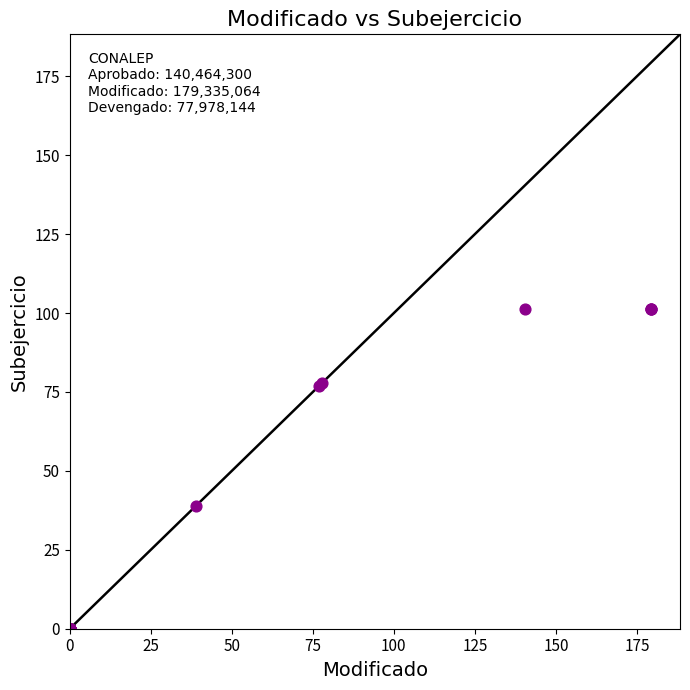

What Y value in the scatter plot is closest to 50?

38.9